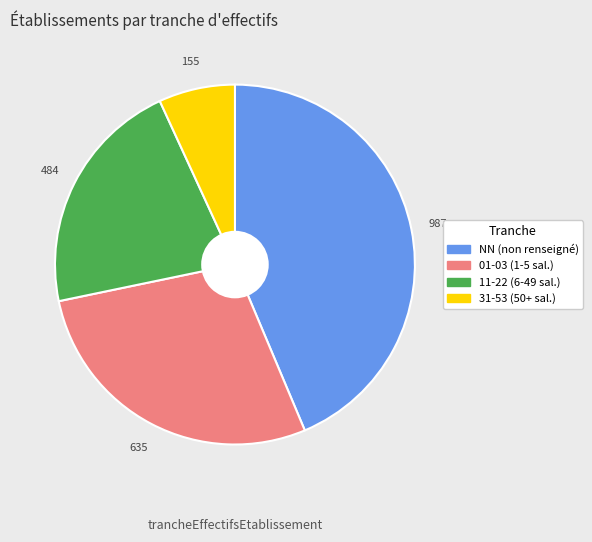

Does any single category account for the majority?

No